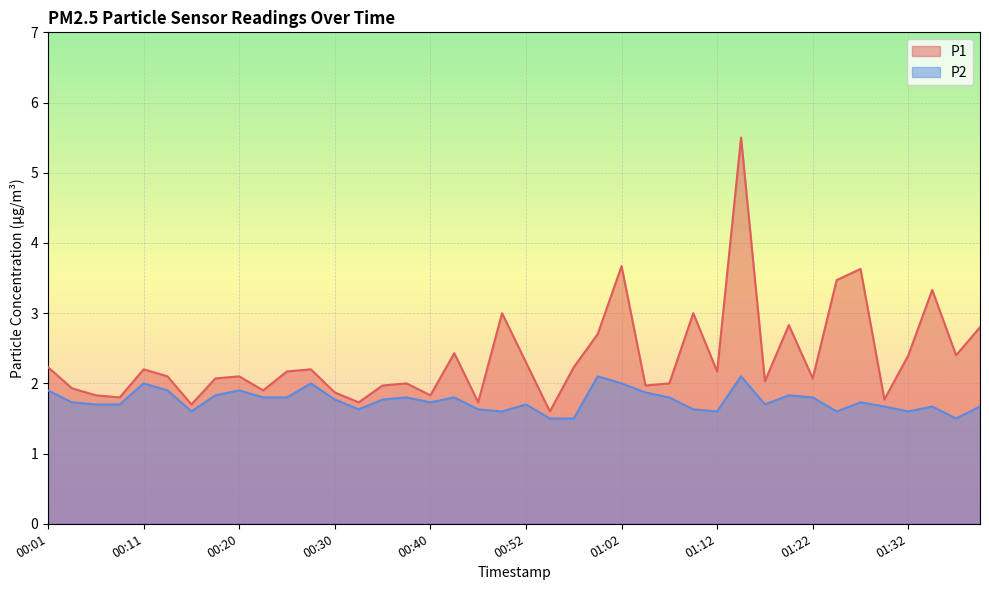

Does the chart display data point markers on the line(s)?

No